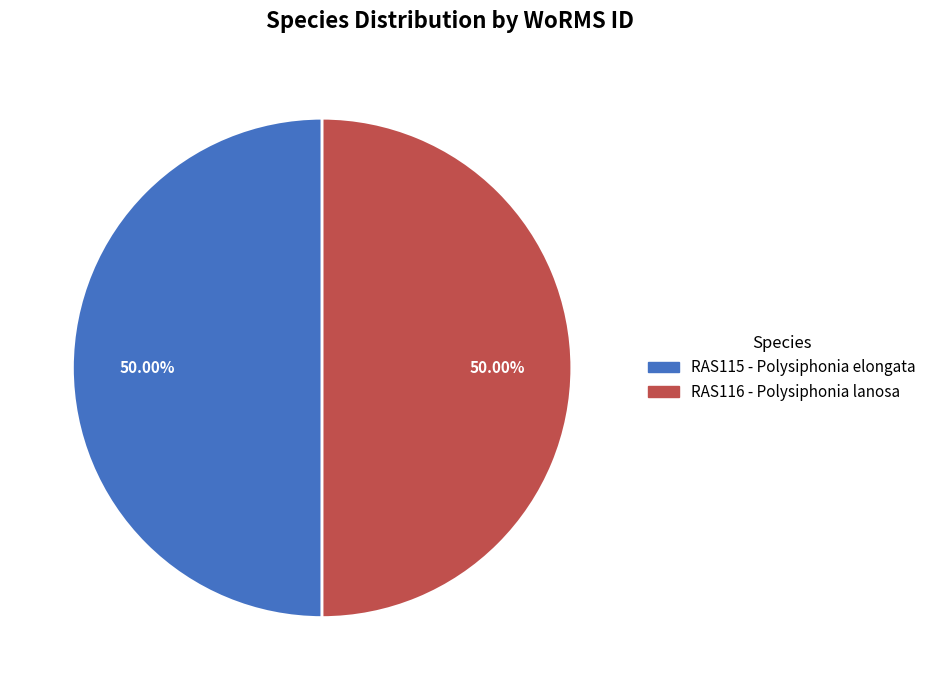

Do RAS115 - Polysiphonia elongata and RAS116 - Polysiphonia lanosa together represent more than half of the pie?

Yes